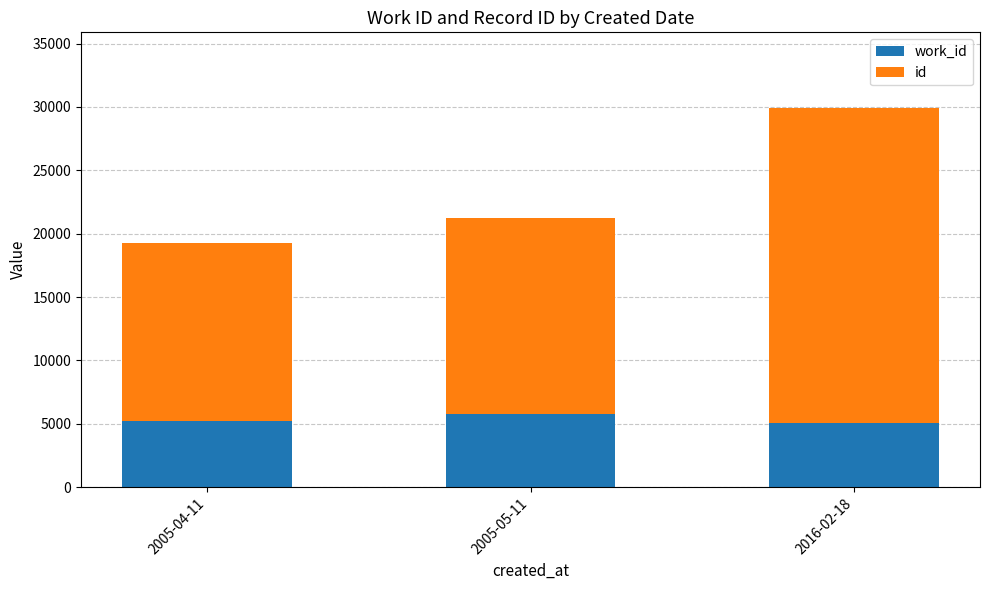

At which category is the sum across all series the highest?

2016-02-18